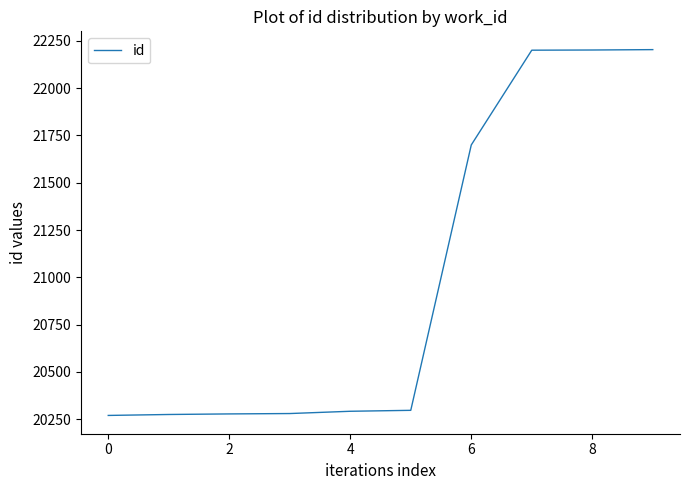

What is the smallest value displayed?

20270